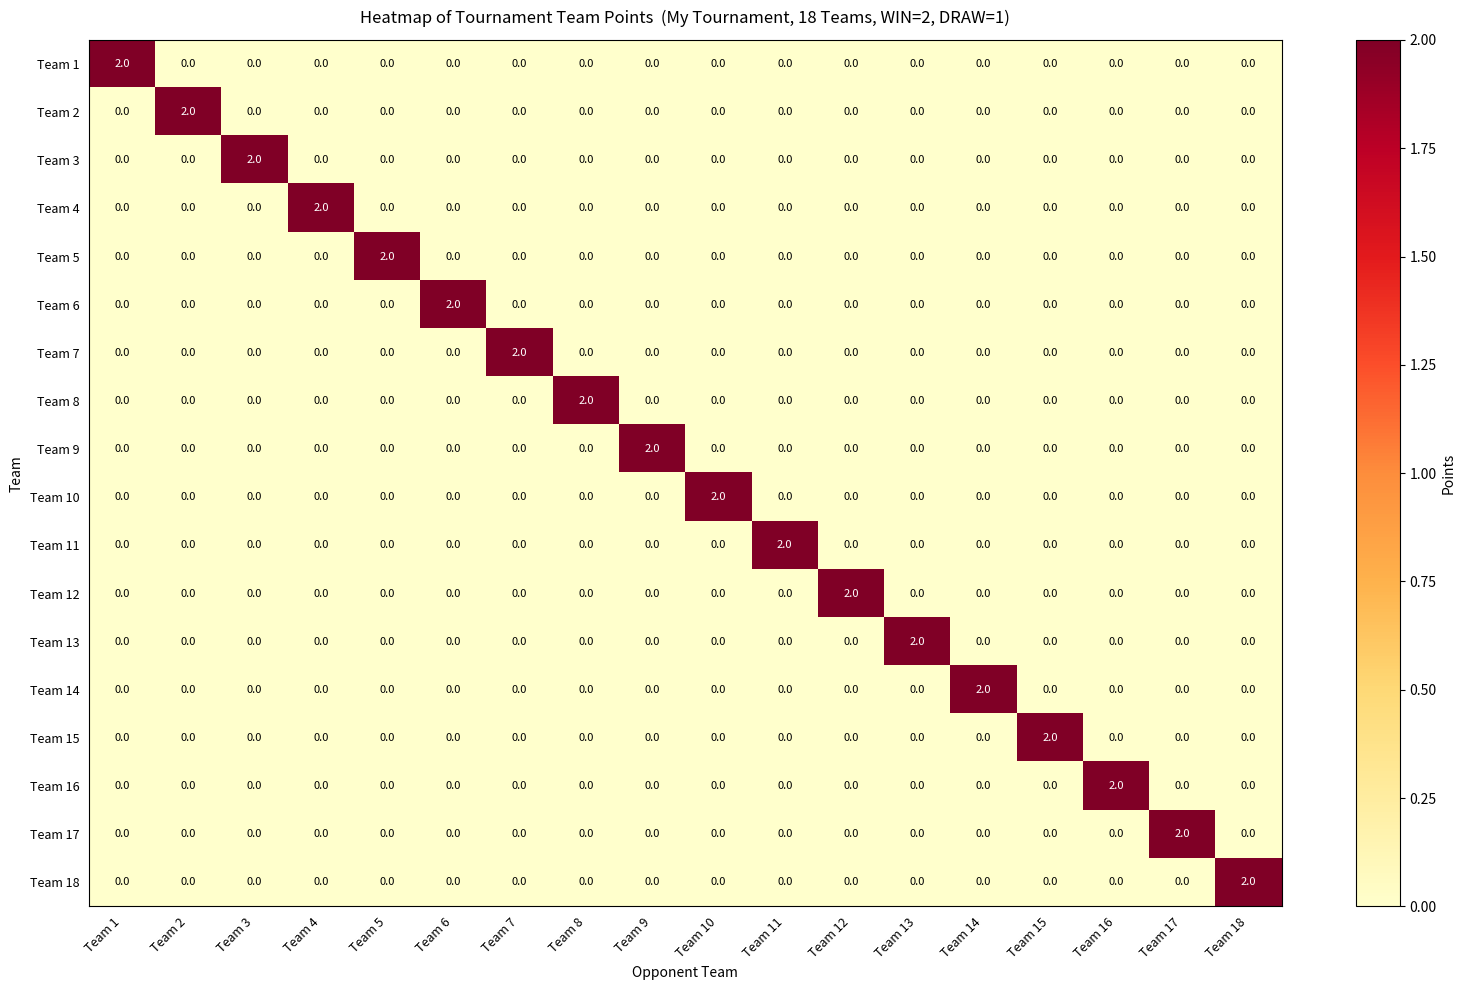

How many distinct data groups are displayed?

18